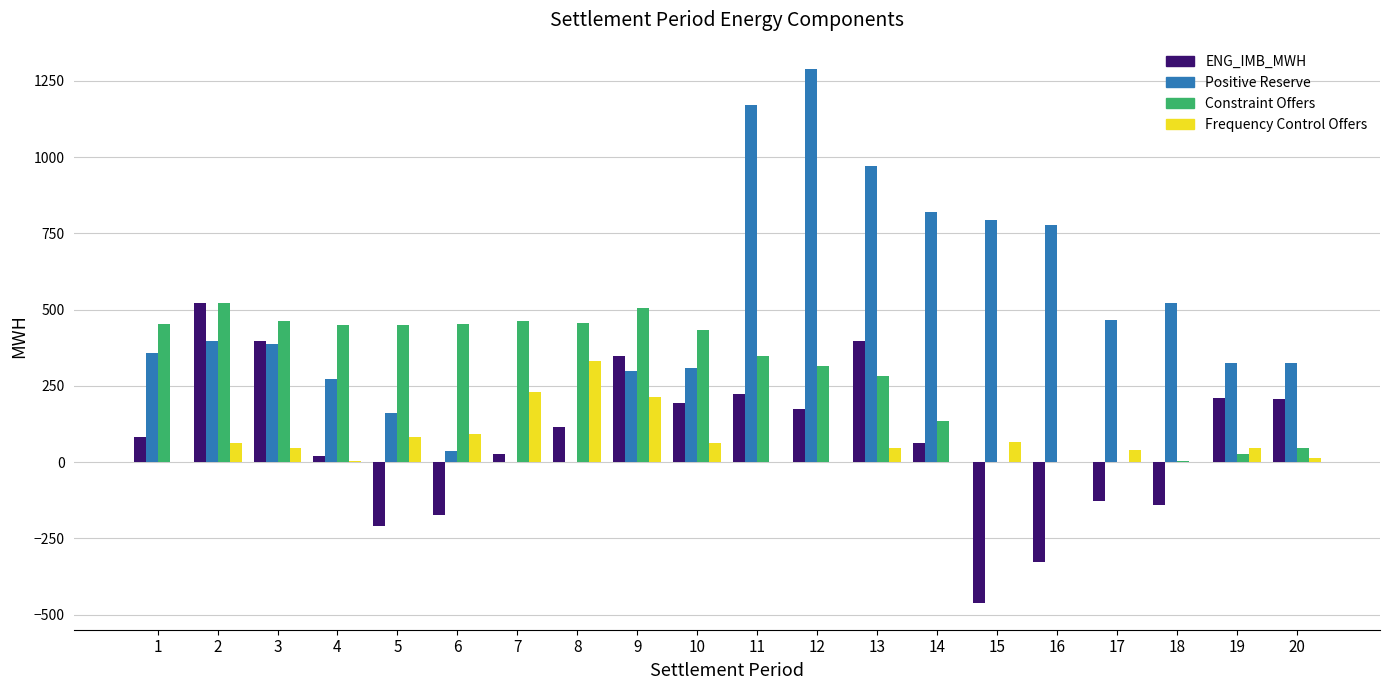

What is the total value across all series at 2?

1502.3